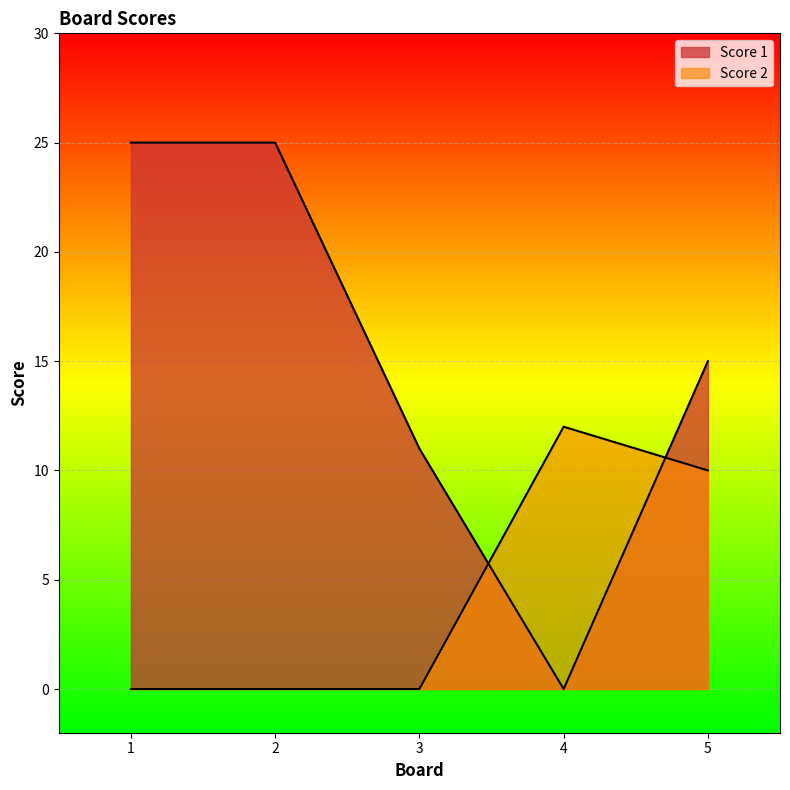

Is the value of Score 2 at 5 greater than the value of Score 1 at 4?

Yes